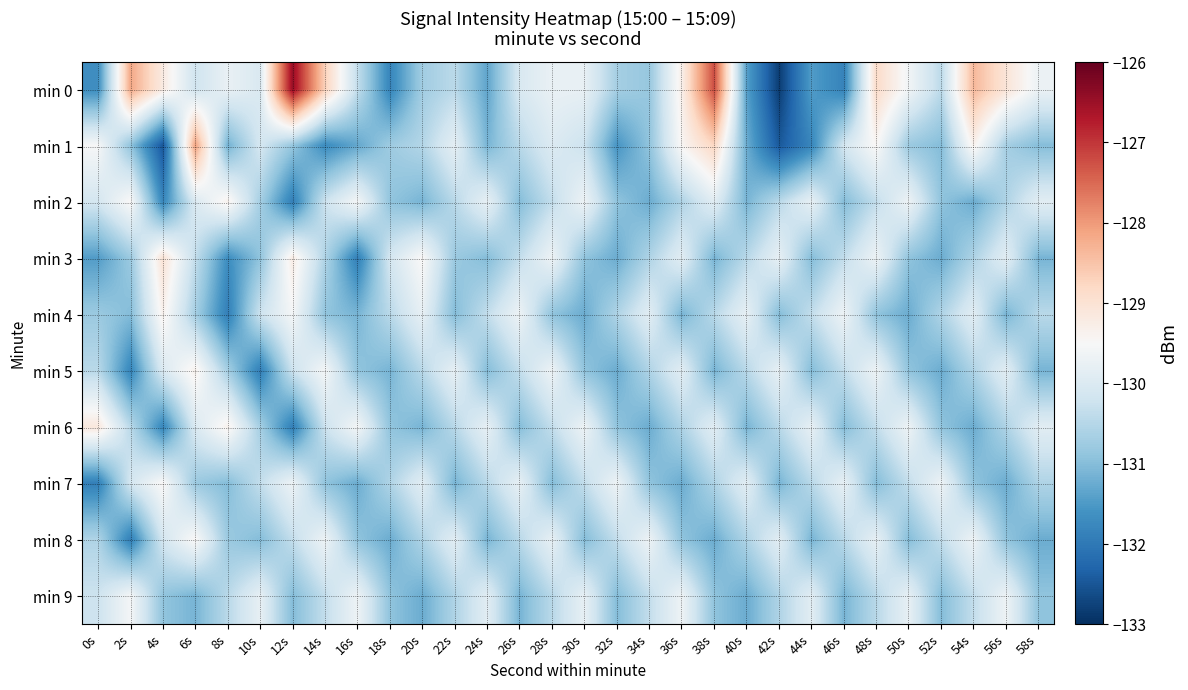

Reading left to right, list all the values displayed in this chart.

min 0: 0s=-131.7	2s=-128.2	4s=-129.2	6s=-130.2	8s=-129.8	10s=-130.0	12s=-126.5	14s=-128.7	16s=-130.4	18s=-131.8	20s=-130.7	22s=-130.4	24s=-131.3	26s=-130.0	28s=-129.7	30s=-129.8	32s=-130.7	34s=-130.8	36s=-129.3	38s=-127.2	40s=-131.4	42s=-132.8	44s=-131.5	46s=-131.8	48s=-128.9	50s=-129.6	52s=-130.4	54s=-128.4	56s=-129.1	58s=-129.7
min 1: 0s=-129.5	2s=-130.9	4s=-132.5	6s=-128.1	8s=-131.2	10s=-130.1	12s=-130.8	14s=-131.7	16s=-131.3	18s=-130.8	20s=-130.5	22s=-129.8	24s=-131.1	26s=-130.5	28s=-130.0	30s=-130.2	32s=-131.6	34s=-130.9	36s=-129.4	38s=-128.8	40s=-131.2	42s=-132.5	44s=-131.8	46s=-130.1	48s=-129.5	50s=-130.8	52s=-131.0	54s=-129.3	56s=-130.7	58s=-131.0
min 2: 0s=-130.1	2s=-129.5	4s=-131.8	6s=-130.0	8s=-129.3	10s=-130.7	12s=-131.9	14s=-130.2	16s=-129.6	18s=-130.9	20s=-131.1	22s=-130.5	24s=-129.8	26s=-131.0	28s=-130.3	30s=-129.7	32s=-130.9	34s=-131.2	36s=-130.6	38s=-129.9	40s=-131.1	42s=-130.5	44s=-129.8	46s=-131.0	48s=-130.3	50s=-129.7	52s=-130.9	54s=-131.2	56s=-130.6	58s=-129.9
min 3: 0s=-131.5	2s=-130.8	4s=-129.0	6s=-130.3	8s=-131.7	10s=-130.9	12s=-129.2	14s=-130.6	16s=-131.9	18s=-130.1	20s=-129.5	22s=-130.8	24s=-131.0	26s=-130.3	28s=-129.7	30s=-130.9	32s=-131.2	34s=-130.6	36s=-129.9	38s=-131.1	40s=-130.5	42s=-129.8	44s=-131.0	46s=-130.3	48s=-129.7	50s=-130.9	52s=-131.2	54s=-130.6	56s=-129.9	58s=-131.1
min 4: 0s=-130.8	2s=-131.0	4s=-129.3	6s=-130.7	8s=-131.9	10s=-130.2	12s=-129.6	14s=-130.9	16s=-131.1	18s=-130.5	20s=-129.8	22s=-131.0	24s=-130.3	26s=-129.7	28s=-130.9	30s=-131.2	32s=-130.6	34s=-129.9	36s=-131.1	38s=-130.5	40s=-129.8	42s=-131.0	44s=-130.3	46s=-129.7	48s=-130.9	50s=-131.2	52s=-130.6	54s=-129.9	56s=-131.1	58s=-130.5
min 5: 0s=-130.5	2s=-131.8	4s=-130.0	6s=-129.3	8s=-130.7	10s=-131.9	12s=-130.2	14s=-129.6	16s=-130.9	18s=-131.1	20s=-130.5	22s=-129.8	24s=-131.0	26s=-130.3	28s=-129.7	30s=-130.9	32s=-131.2	34s=-130.6	36s=-129.9	38s=-131.1	40s=-130.5	42s=-129.8	44s=-131.0	46s=-130.3	48s=-129.7	50s=-130.9	52s=-131.2	54s=-130.6	56s=-129.9	58s=-131.1
min 6: 0s=-129.1	2s=-130.5	4s=-131.8	6s=-130.0	8s=-129.3	10s=-130.7	12s=-131.9	14s=-130.2	16s=-129.6	18s=-130.9	20s=-131.1	22s=-130.5	24s=-129.8	26s=-131.0	28s=-130.3	30s=-129.7	32s=-130.9	34s=-131.2	36s=-130.6	38s=-129.9	40s=-131.1	42s=-130.5	44s=-129.8	46s=-131.0	48s=-130.3	50s=-129.7	52s=-130.9	54s=-131.2	56s=-130.6	58s=-129.9
min 7: 0s=-131.9	2s=-130.1	4s=-129.5	6s=-130.8	8s=-131.0	10s=-130.3	12s=-129.7	14s=-130.9	16s=-131.2	18s=-130.6	20s=-129.9	22s=-131.1	24s=-130.5	26s=-129.8	28s=-131.0	30s=-130.3	32s=-129.7	34s=-130.9	36s=-131.2	38s=-130.6	40s=-129.9	42s=-131.1	44s=-130.5	46s=-129.8	48s=-131.0	50s=-130.3	52s=-129.7	54s=-130.9	56s=-131.2	58s=-130.6
min 8: 0s=-130.6	2s=-131.9	4s=-130.1	6s=-129.5	8s=-130.8	10s=-131.0	12s=-130.3	14s=-129.7	16s=-130.9	18s=-131.2	20s=-130.6	22s=-129.9	24s=-131.1	26s=-130.5	28s=-129.8	30s=-131.0	32s=-130.3	34s=-129.7	36s=-130.9	38s=-131.2	40s=-130.6	42s=-129.9	44s=-131.1	46s=-130.5	48s=-129.8	50s=-131.0	52s=-130.3	54s=-129.7	56s=-130.9	58s=-131.2
min 9: 0s=-130.2	2s=-129.6	4s=-130.9	6s=-131.1	8s=-130.5	10s=-129.8	12s=-131.0	14s=-130.3	16s=-129.7	18s=-130.9	20s=-131.2	22s=-130.6	24s=-129.9	26s=-131.1	28s=-130.5	30s=-129.8	32s=-131.0	34s=-130.3	36s=-129.7	38s=-130.9	40s=-131.2	42s=-130.6	44s=-129.9	46s=-131.1	48s=-130.5	50s=-129.8	52s=-131.0	54s=-130.3	56s=-129.7	58s=-130.9